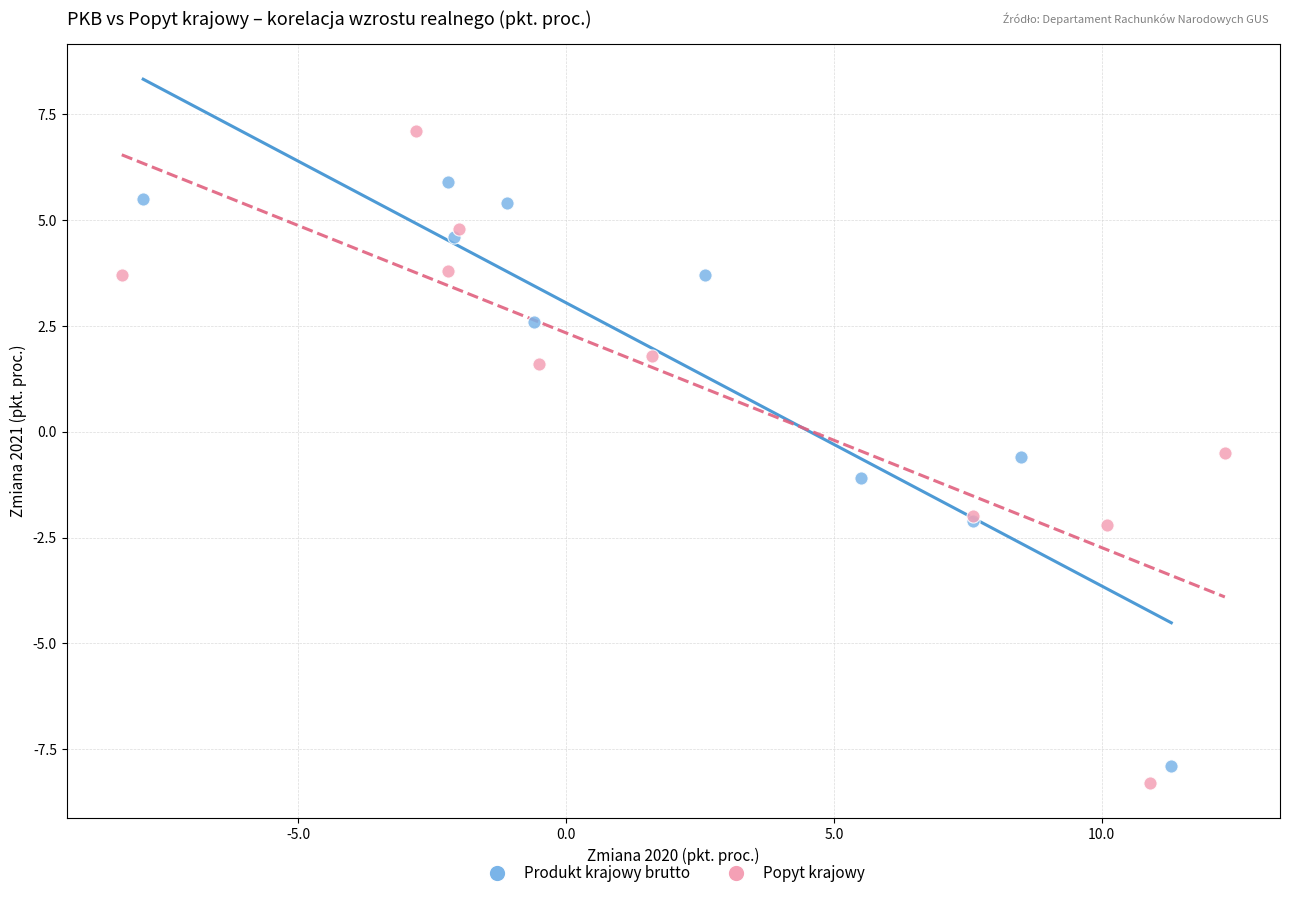

Which series reaches the maximum Y coordinate?

Popyt krajowy